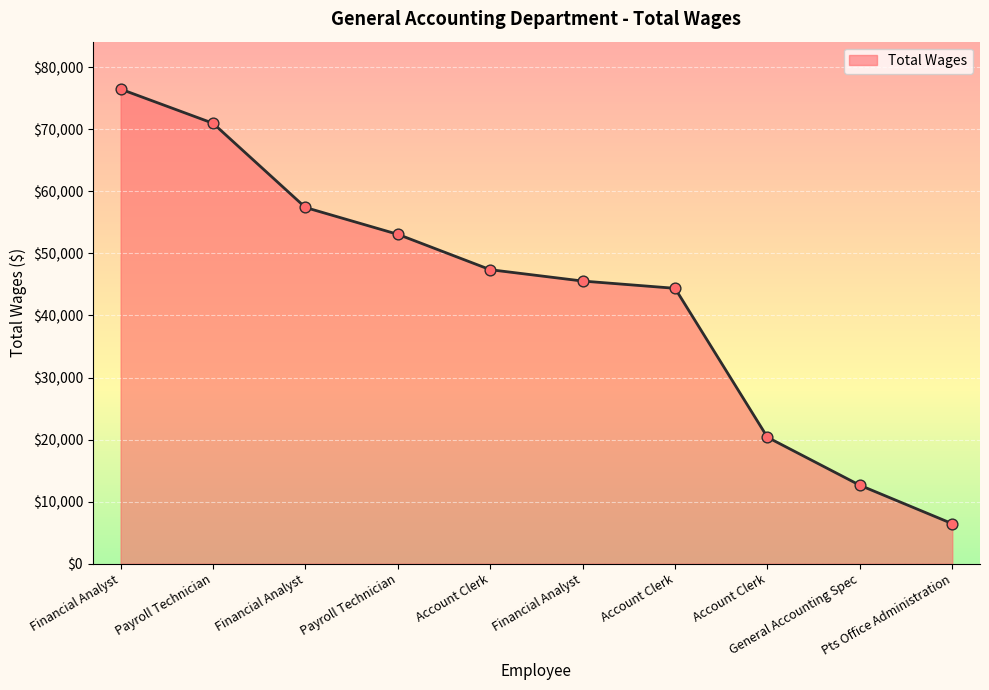

How many lines are shown in the chart?

1